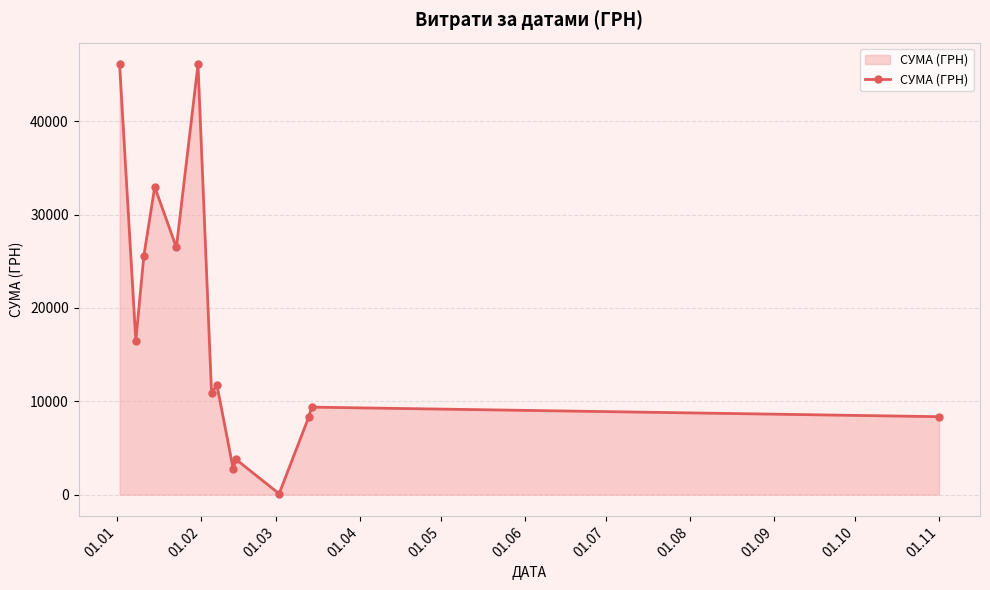

What is the value of the 1st point from the left?

46112.6